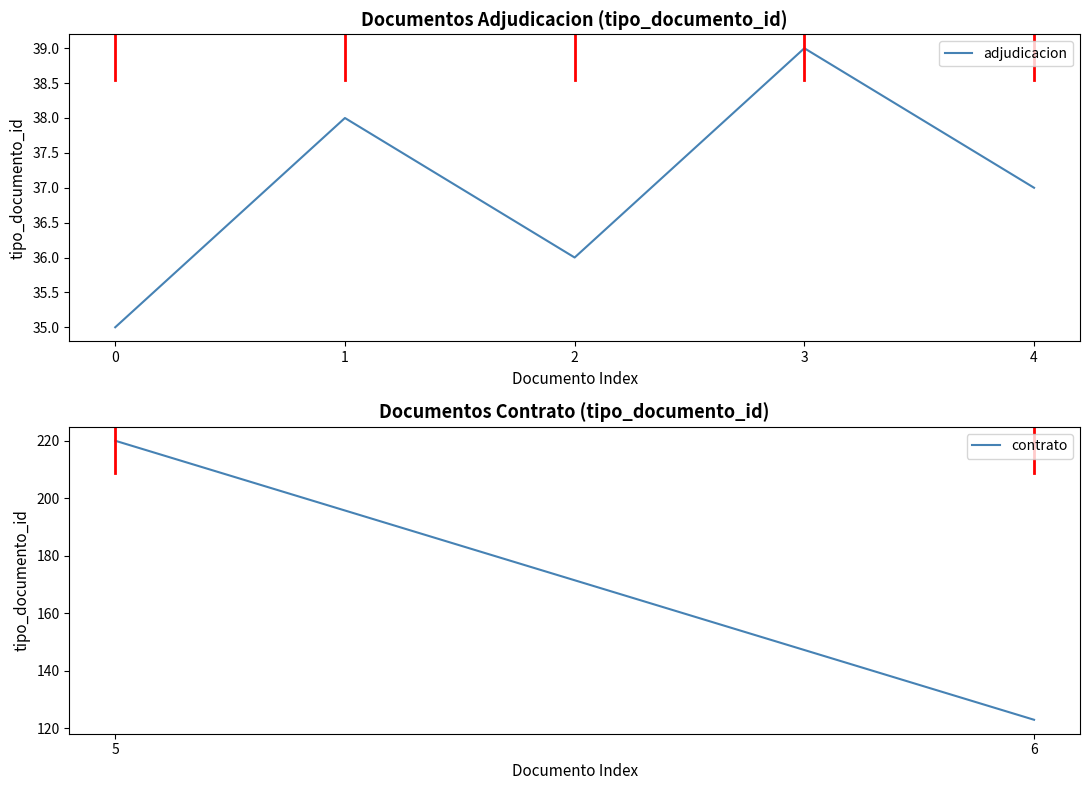

Does the chart display data point markers on the line(s)?

No